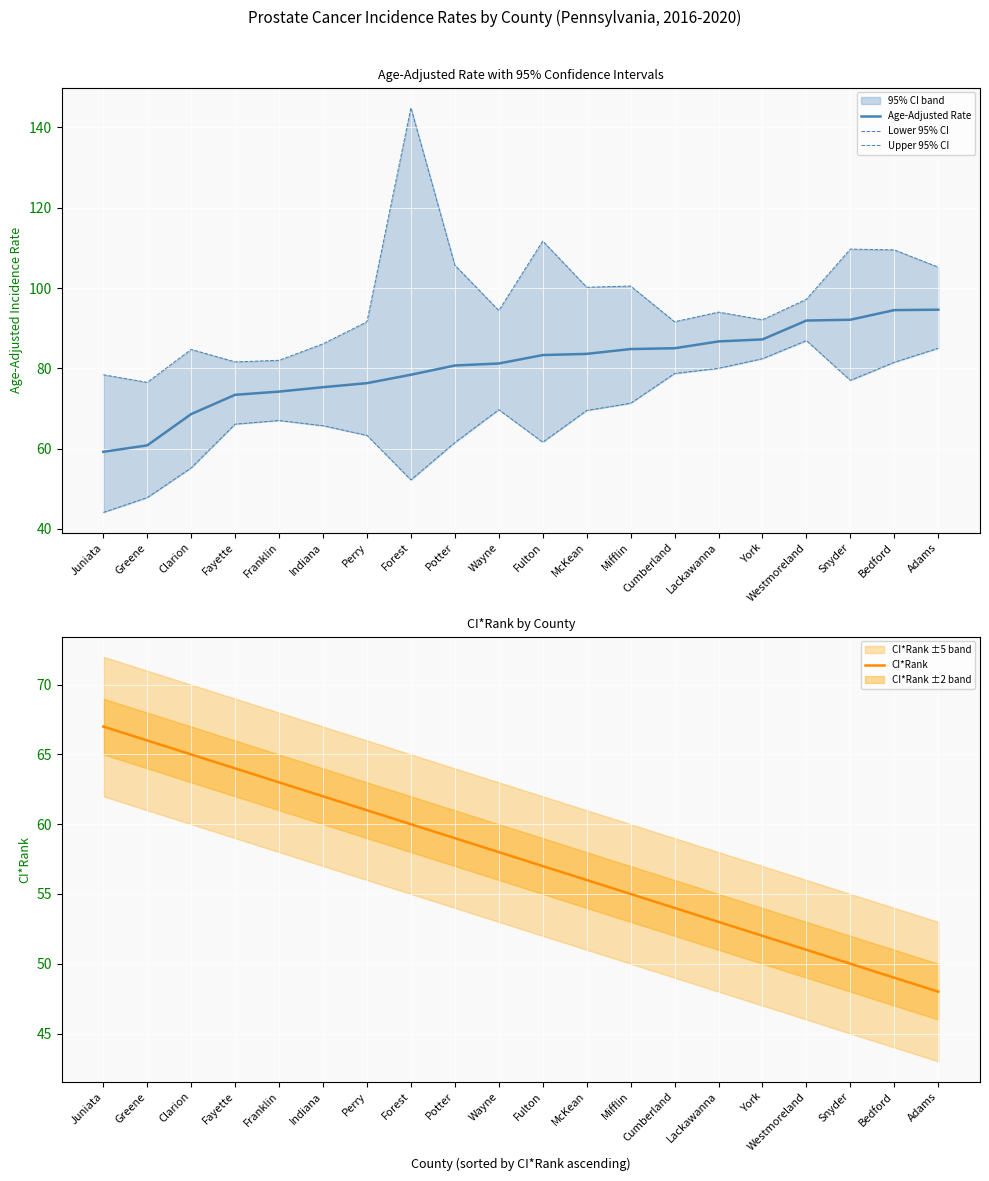

True or false: Upper 95% CI and Lower 95% CI intersect in this chart.

False